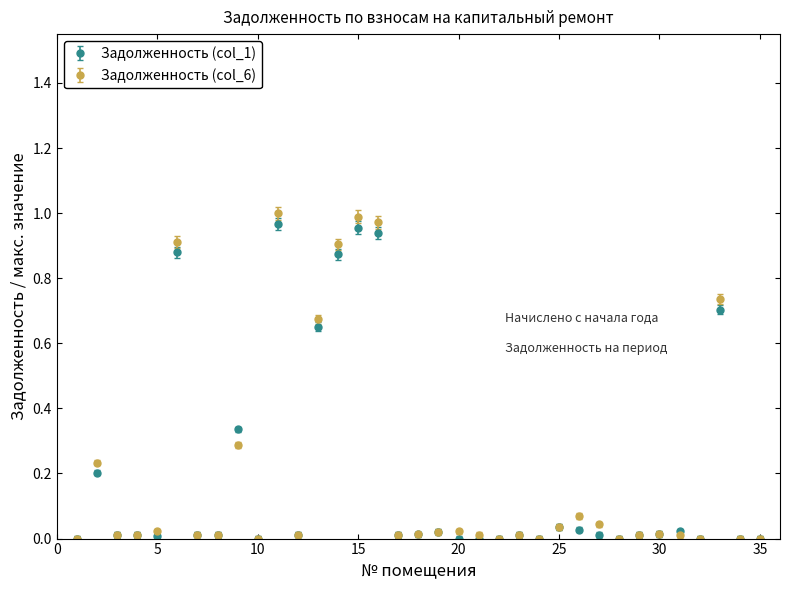

Which series has the widest spread of values?

Задолженность (col_6)